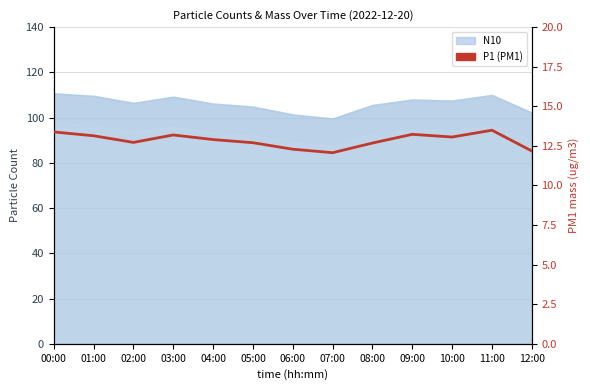

What is the label of the 13th point from the left?

12:00